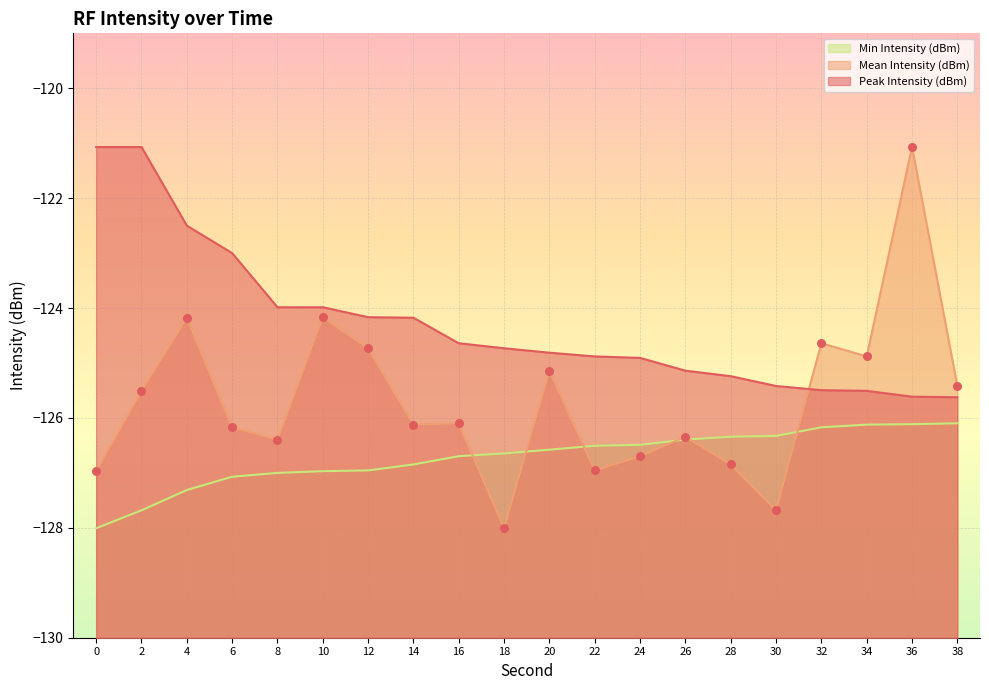

Which series has the largest Y range (max minus min)?

Mean Intensity (dBm)